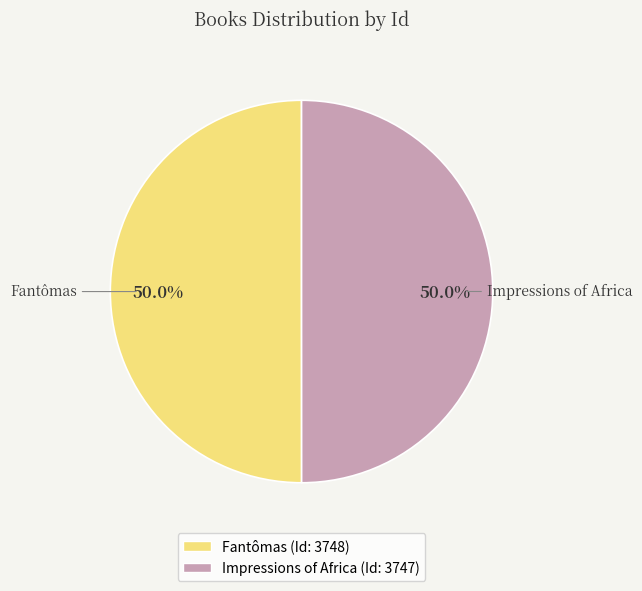

Is the sum of Fantômas and Impressions of Africa greater than half?

Yes